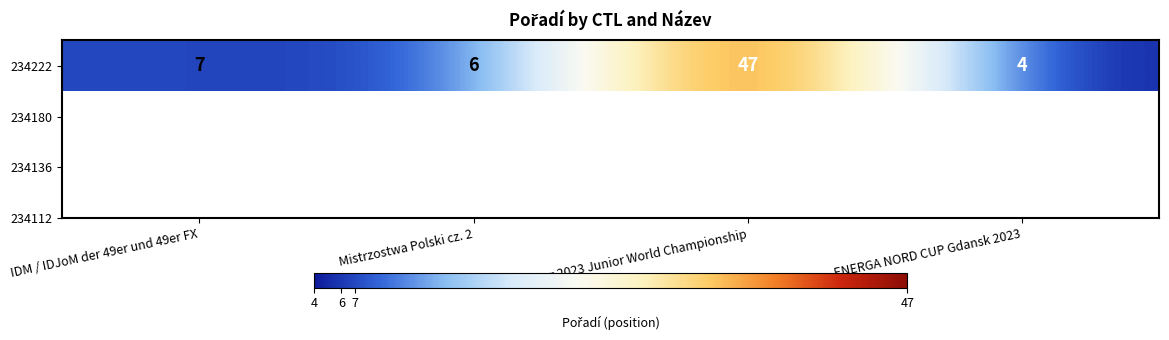

Count the number of data series in this chart.

1